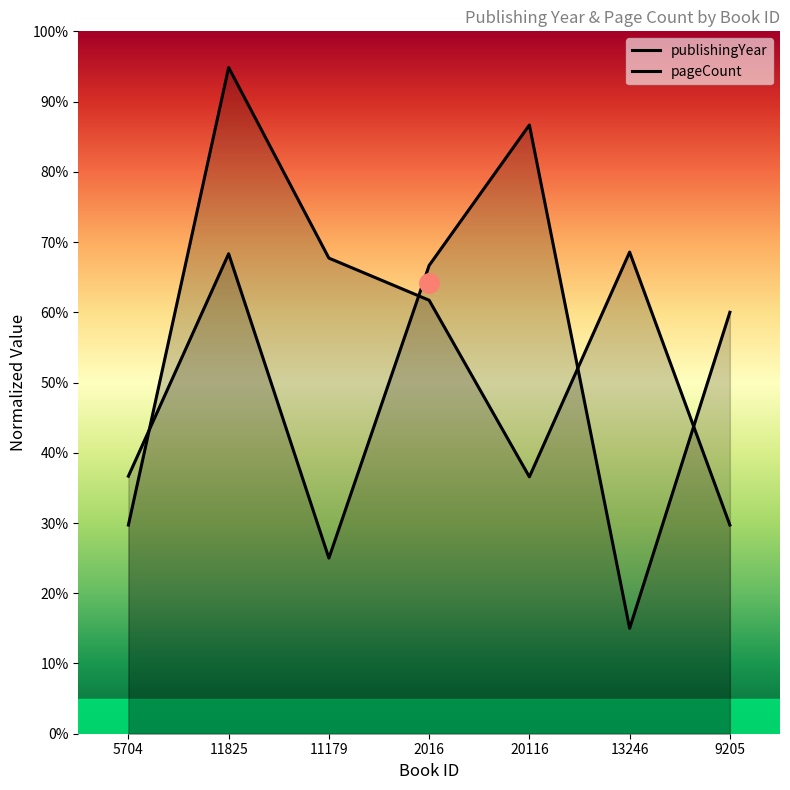

Reading left to right, transcribe all the data shown in this chart.

publishingYear: 5704=36.7	11825=68.3	11179=25.0	2016=66.7	20116=86.7	13246=15.0	9205=60.0
pageCount: 5704=29.7	11825=94.9	11179=67.7	2016=61.7	20116=36.6	13246=68.6	9205=29.7